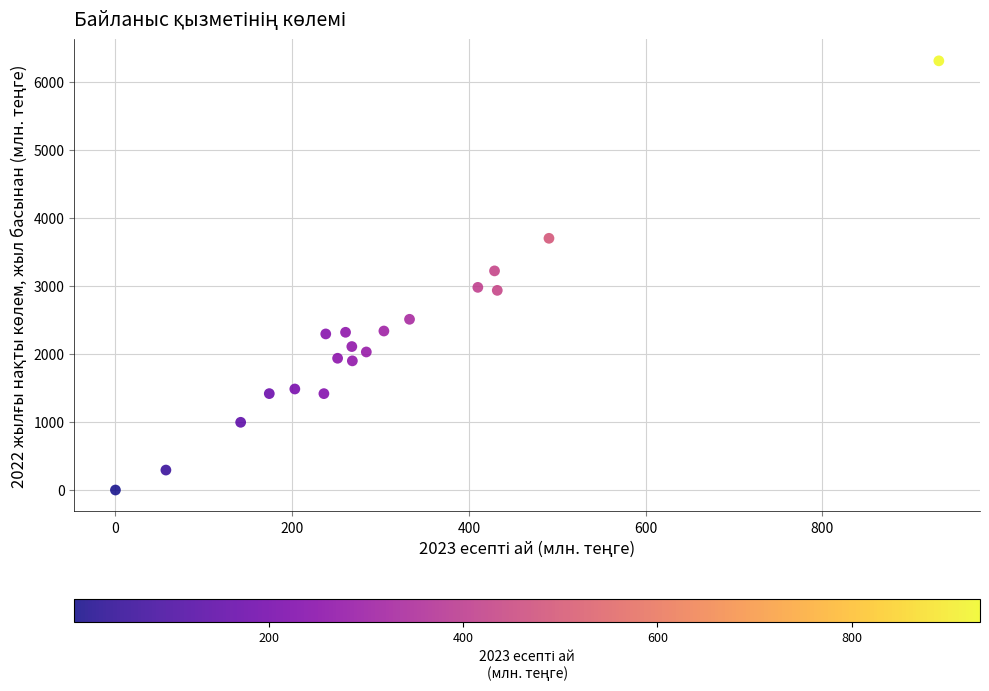

What is the range of X values (max minus min)?

931.8